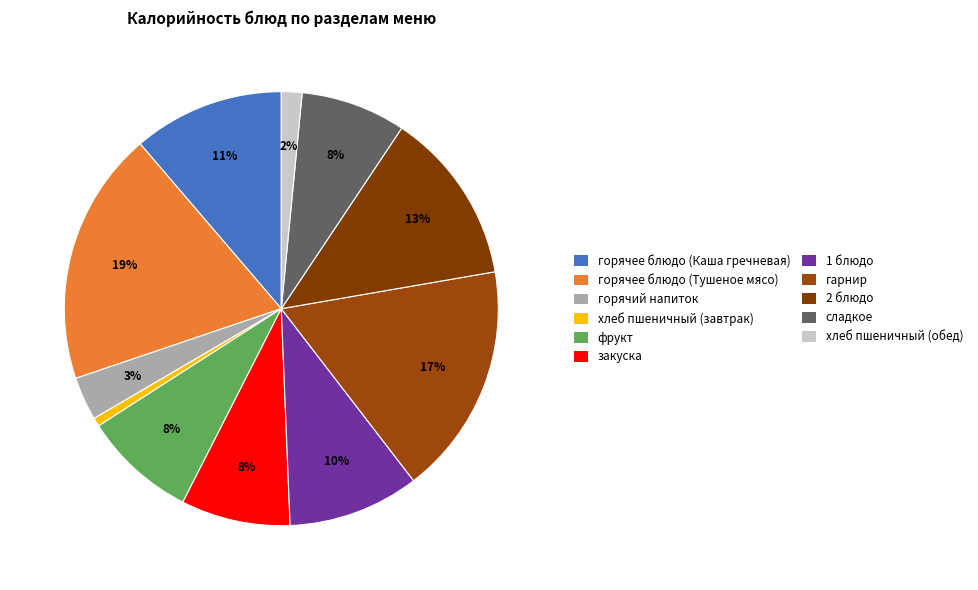

To the nearest percent, what is the combined percentage of горячий напиток and горячее блюдо (Тушеное мясо)?

22%